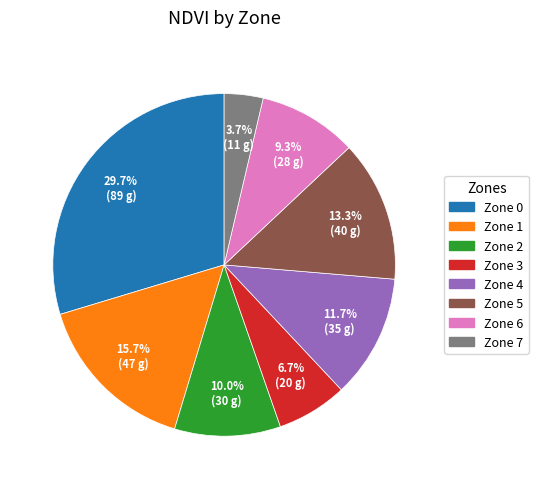

Which slice is the smallest?

Zone 7